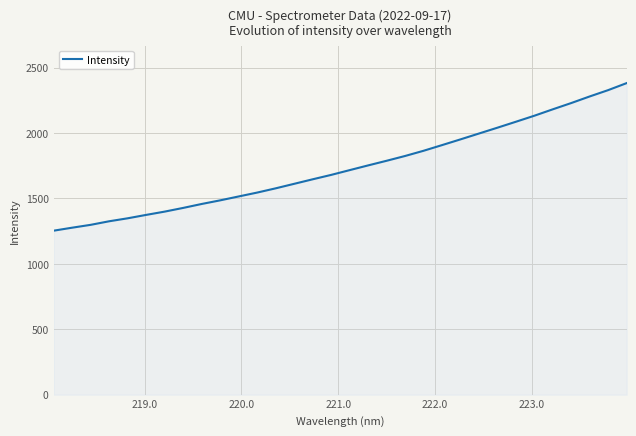

What is the smallest value displayed?

1253.6